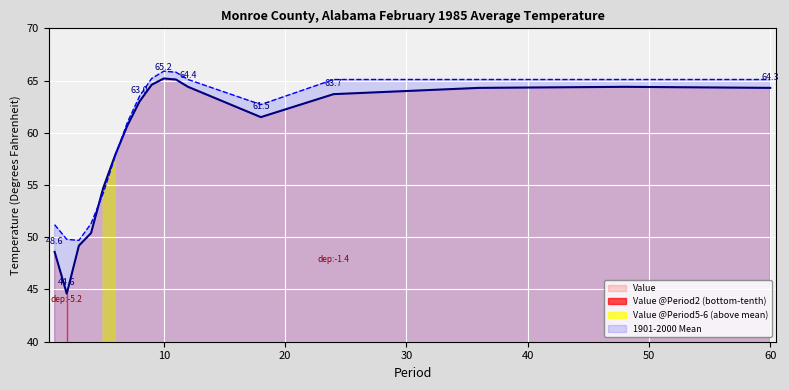

Rank the series by their average value, from highest to lowest.

1901-2000 Mean, Value